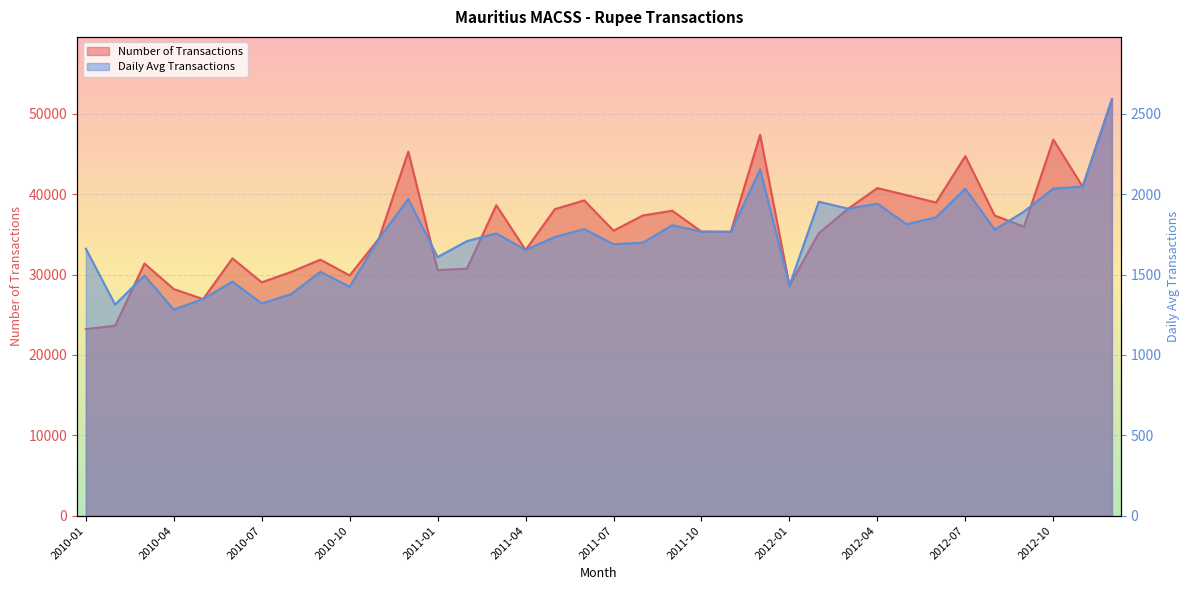

What is the sum of the Daily Avg Transactions values at 2011-08 and 2012-01?

3130